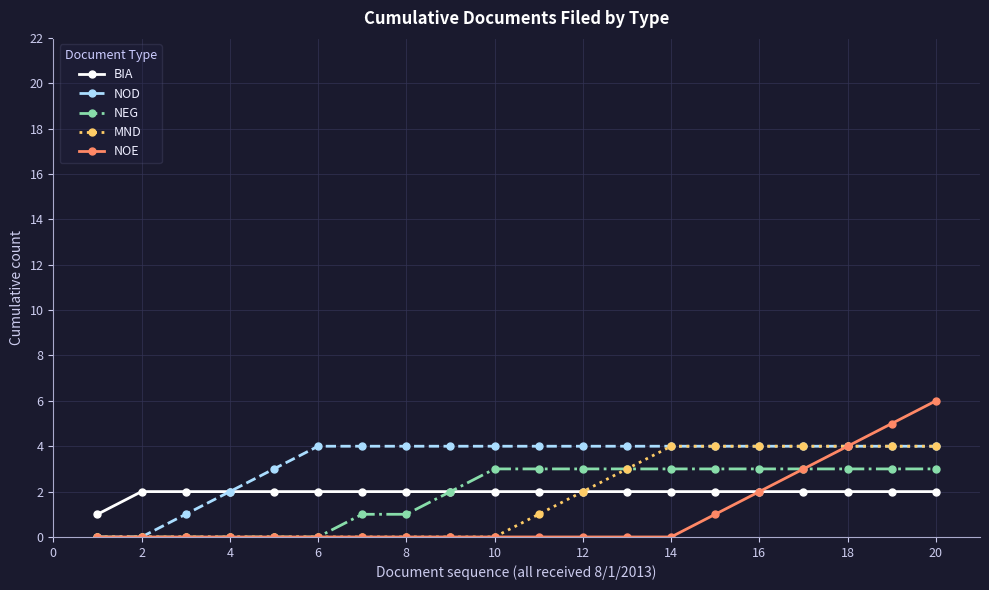

Which series has the largest total across all categories?

NOD